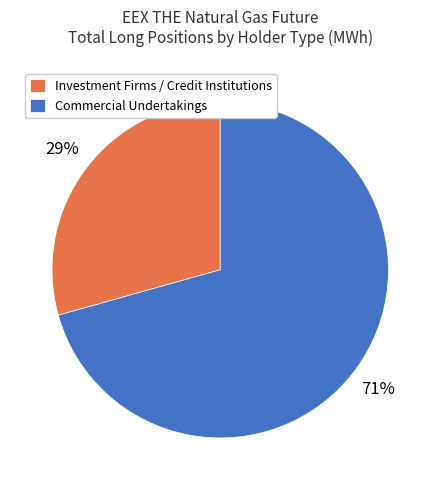

Rank the categories by value from highest to lowest.

Commercial Undertakings, Investment Firms / Credit Institutions